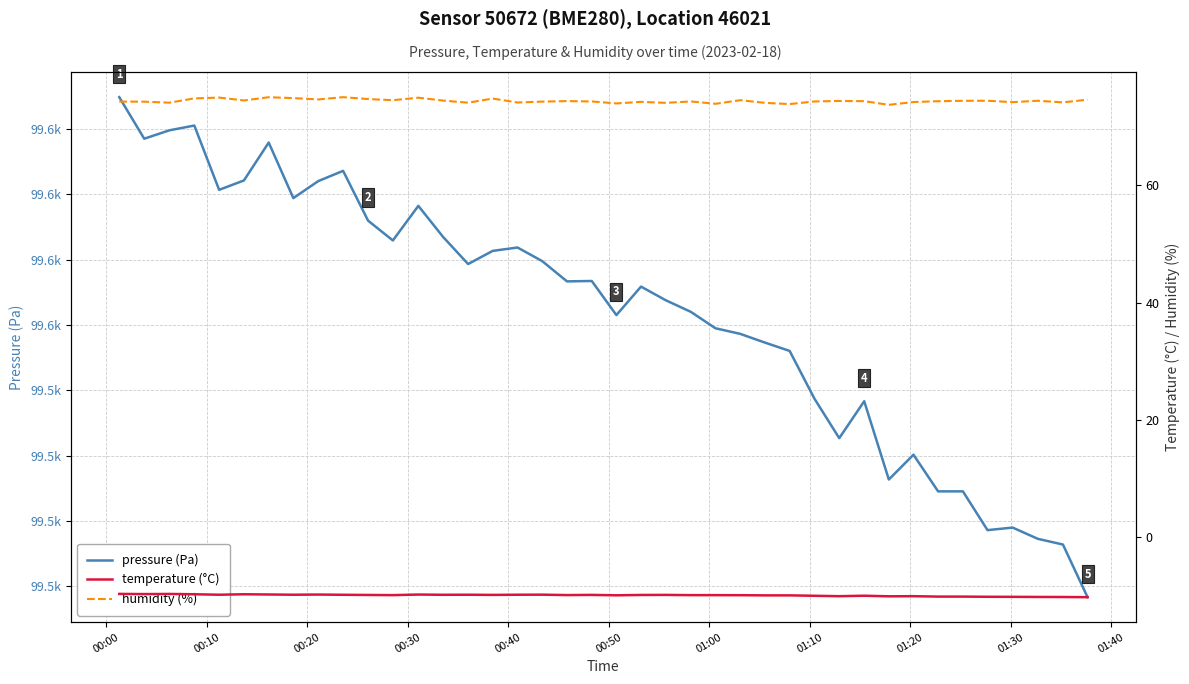

Which series has the widest spread of values?

pressure (Pa)